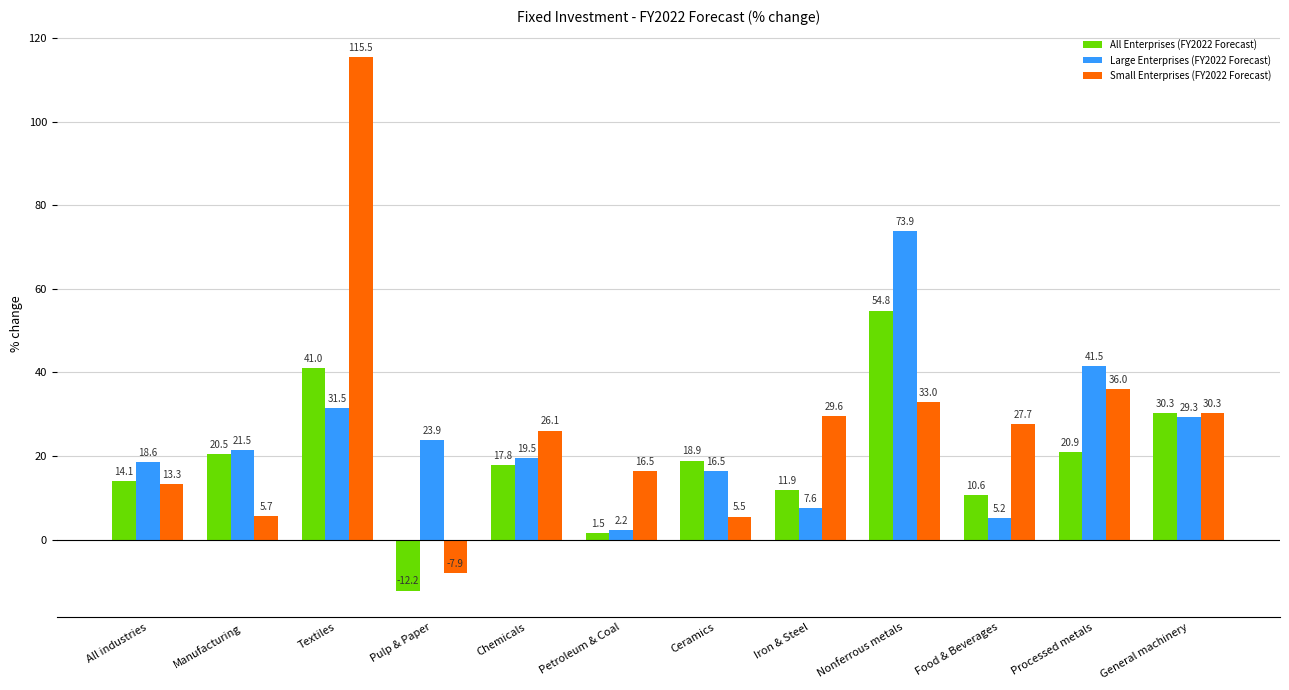

What is the difference between the All Enterprises (FY2022 Forecast) values at General machinery and Petroleum & Coal?

28.8